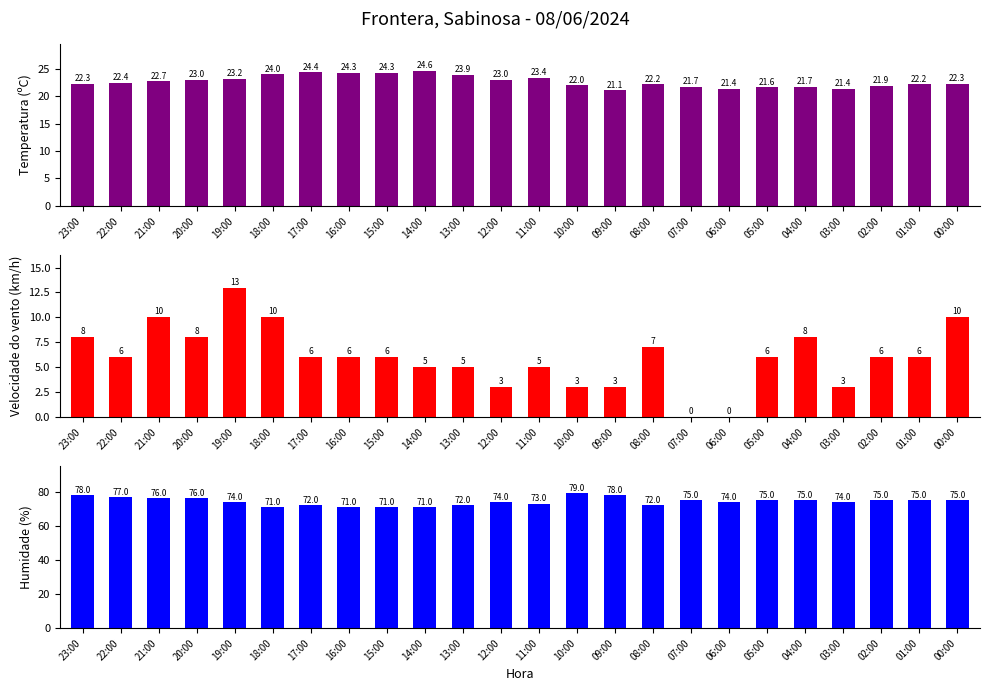

What are all the series names shown in the legend?

Temperatura (ºC), Velocidade do vento (km/h), Humidade (%)